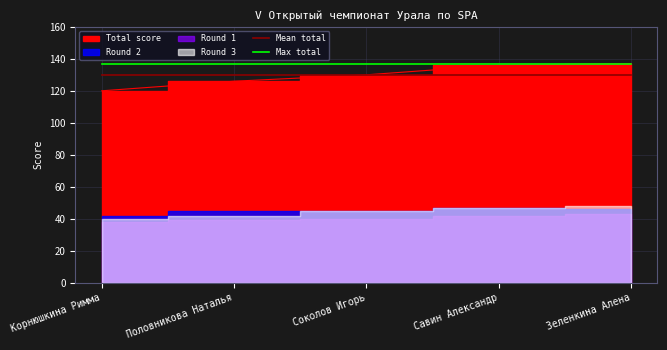

What is the sum of all Max total values?

685.0